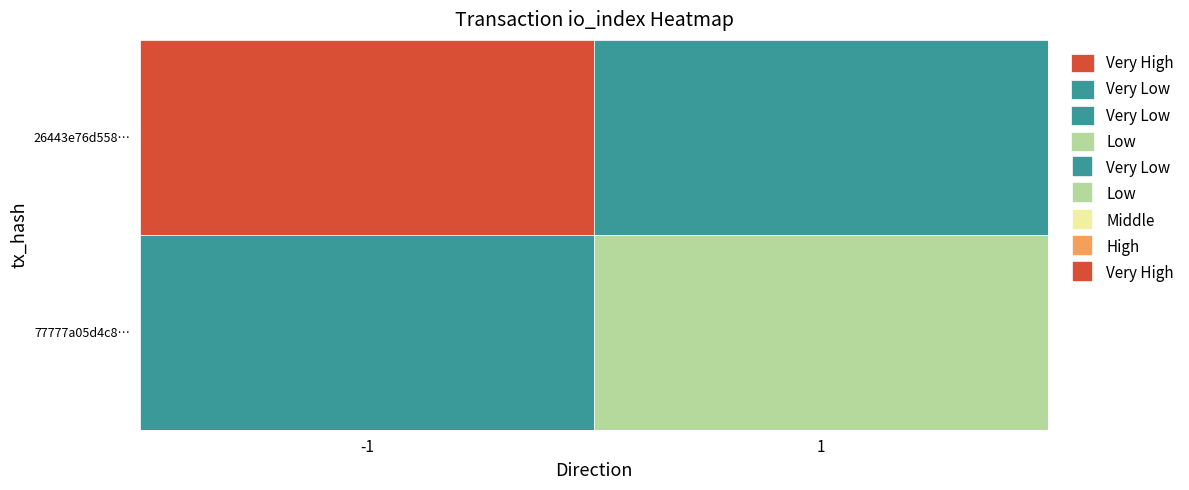

Reading left to right, list all the values displayed in this chart.

26443e76d5587cebc4b35a35edde90971043aa8: -1	129
77777a05d4c8b8e14c2ed5408658099a22143db: 1	19